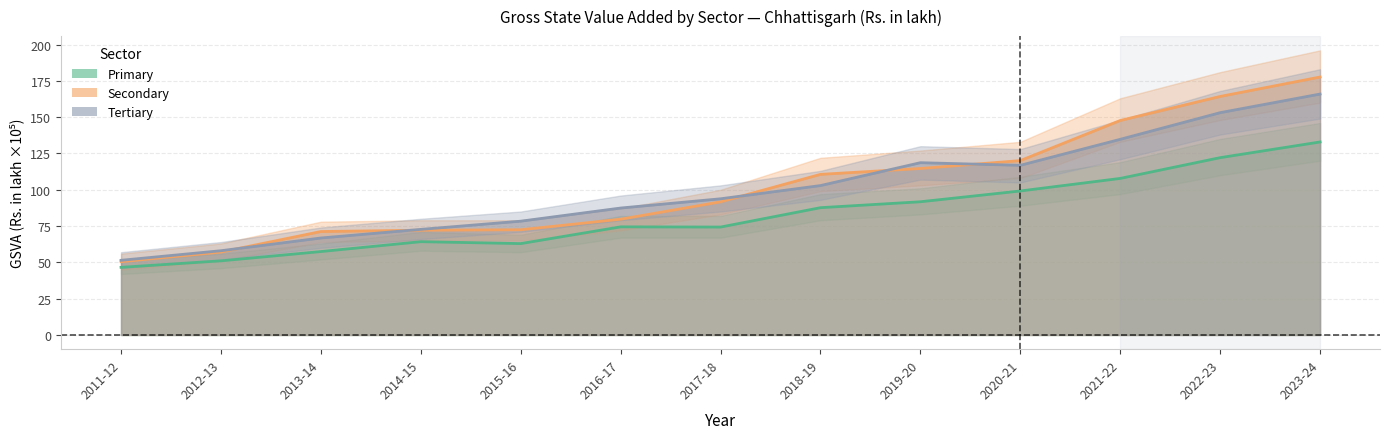

Rank the series by their maximum value, from lowest to highest.

Primary, Tertiary, Secondary